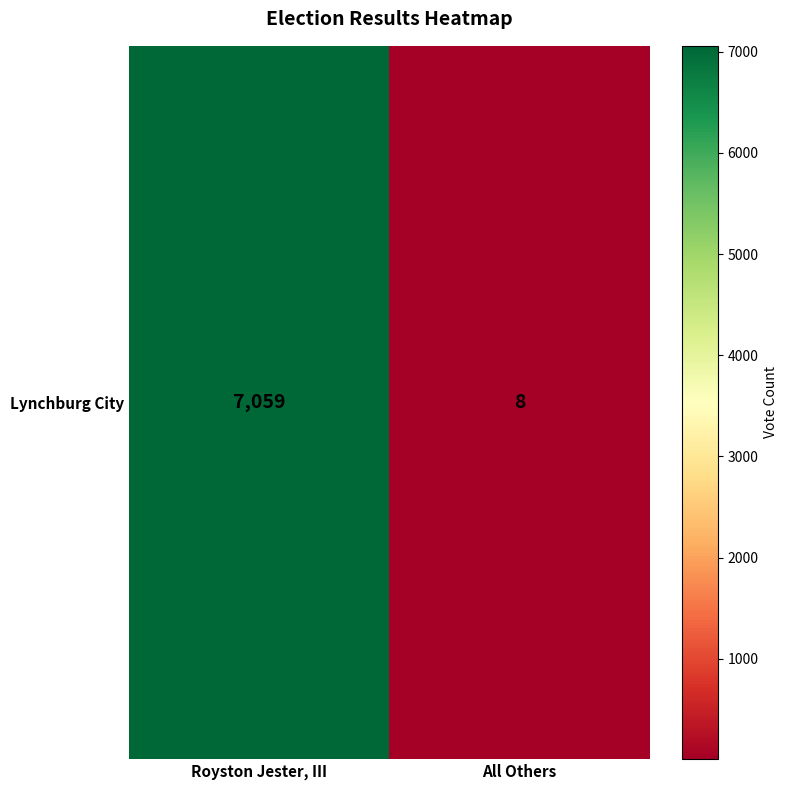

The value at All Others is 8. True or false?

True